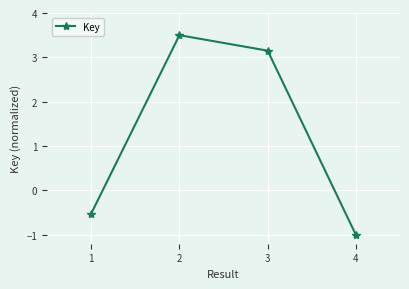

What is the change in value from 1 to 2?

+4.0